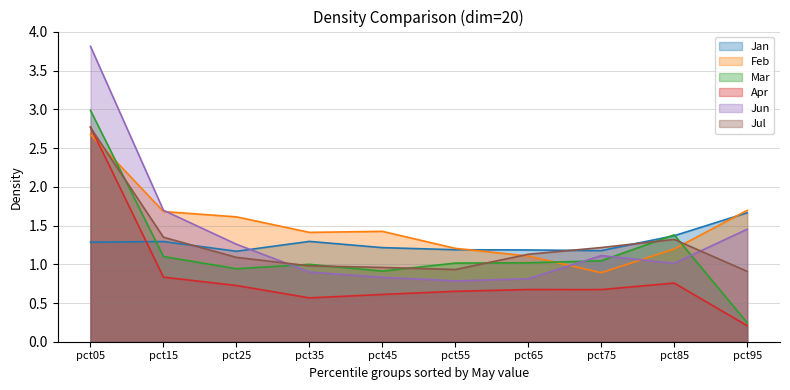

What is the difference between the Jun values at pct25 and pct65?

0.4